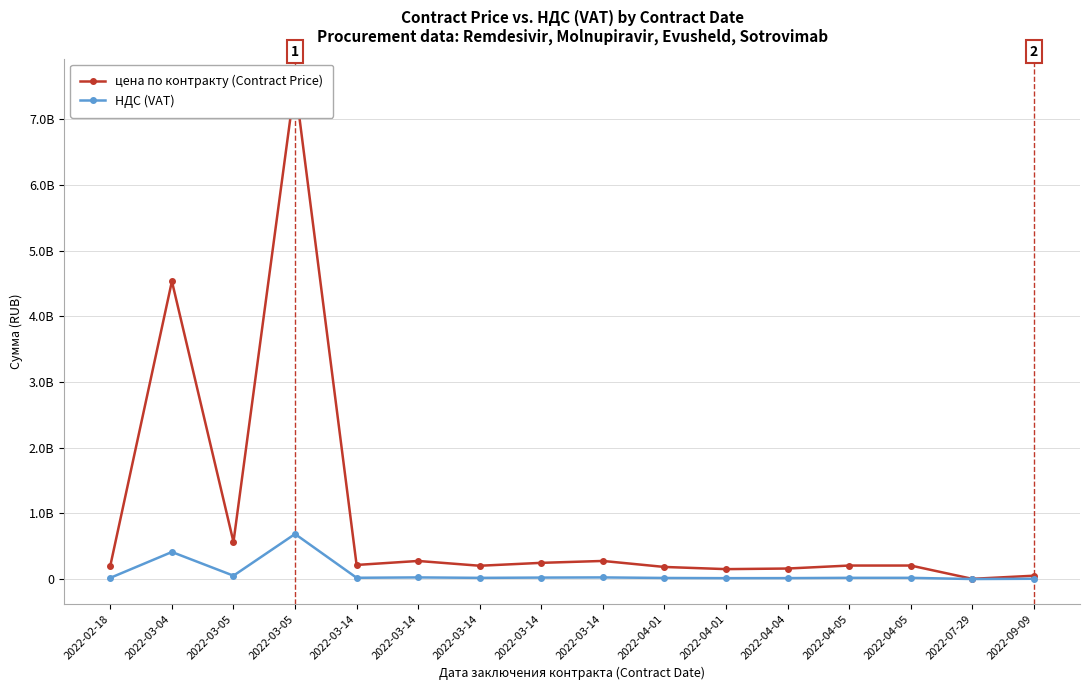

At which category does the chart reach its minimum across all series?

2022-07-29